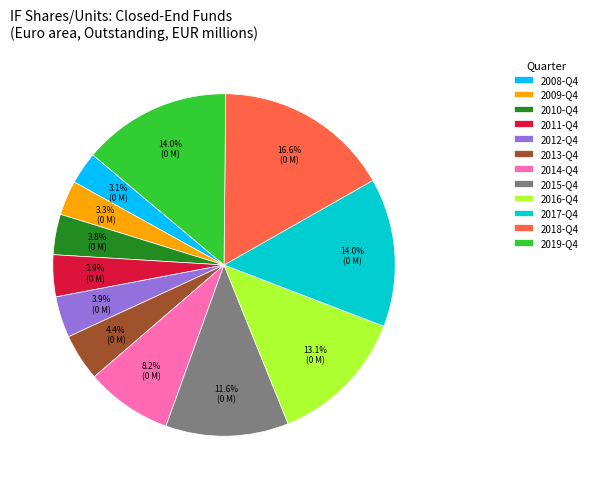

Which category has the biggest portion of the pie?

2018-Q4